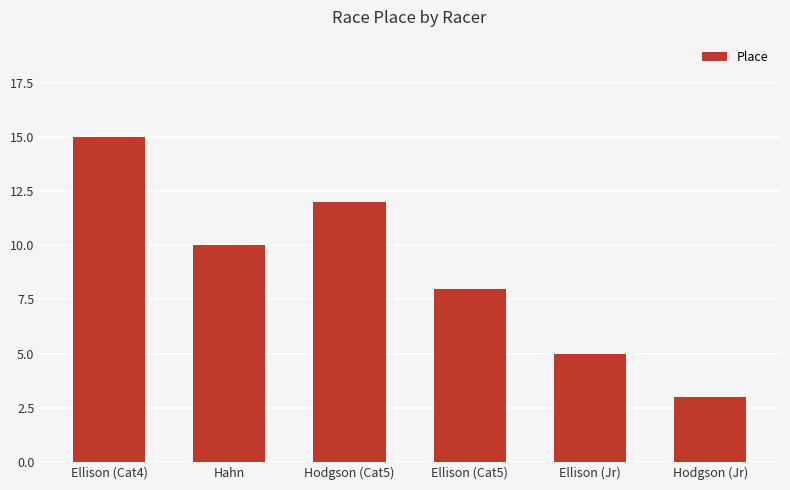

Are the bars grouped side by side (vs. stacked)?

No